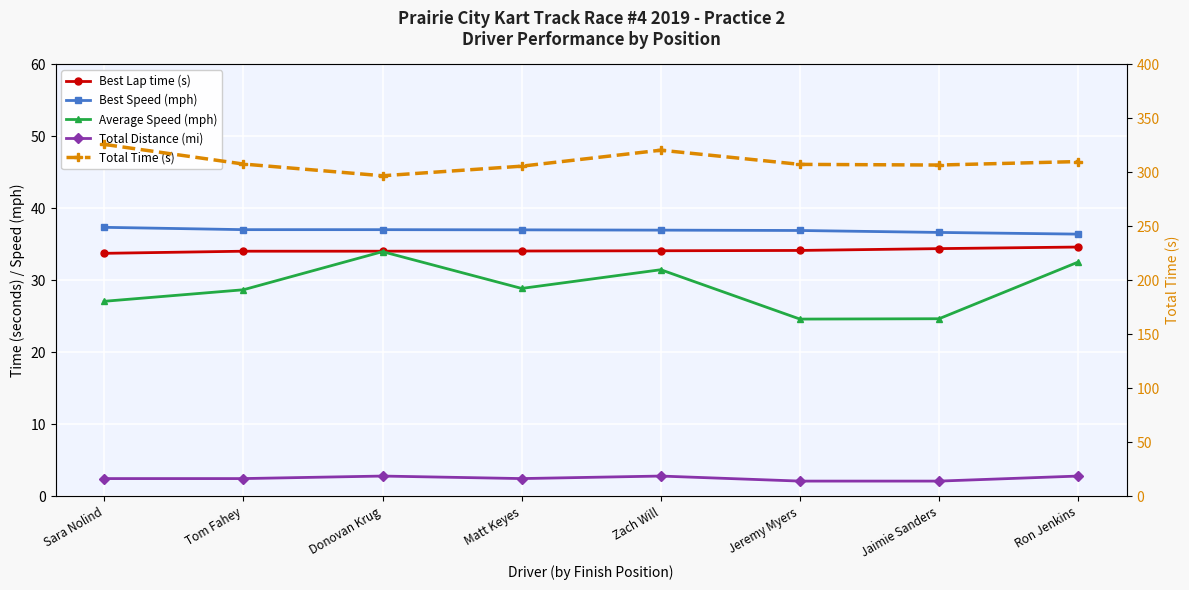

What is the total value across all series at Tom Fahey?

409.8